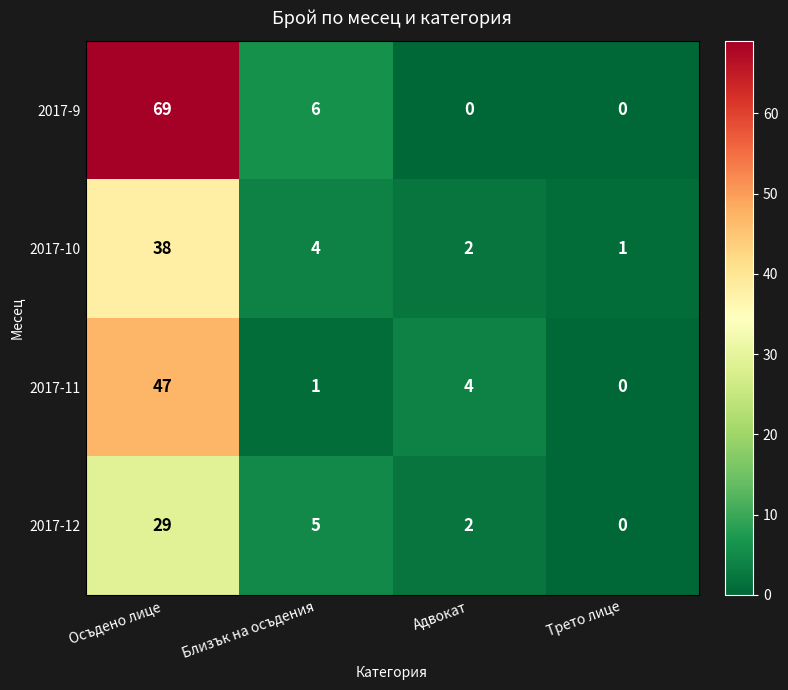

Where is 2017-9 nearest to the value 34?

Близък на осъдения